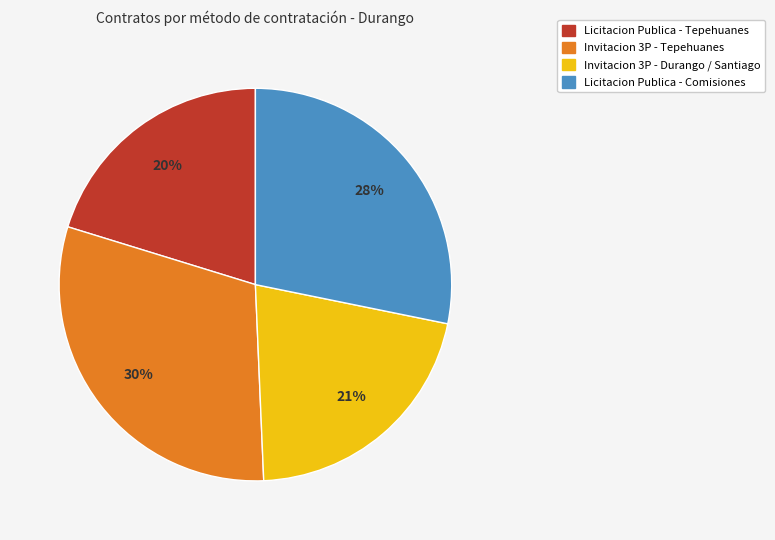

To the nearest percent, what is the difference between the largest and smallest slice percentages?

10%